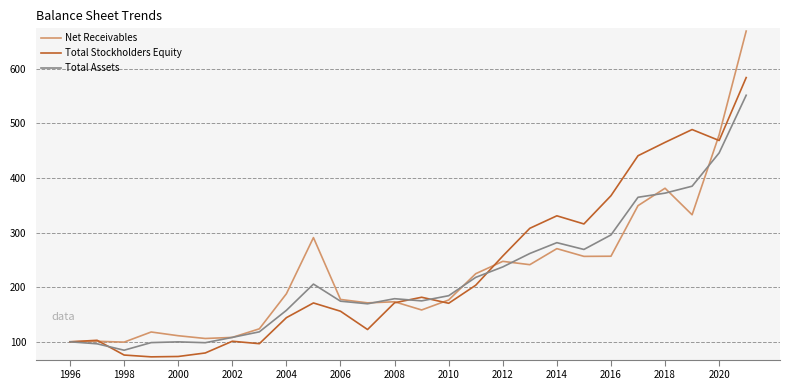

Is this an area chart (filled region under the line)?

No